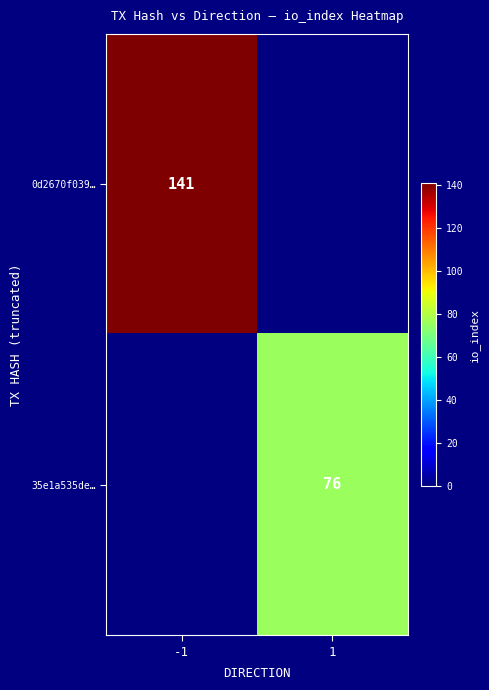

The value of 0d2670f039… at -1 is 86.6. True or false?

False